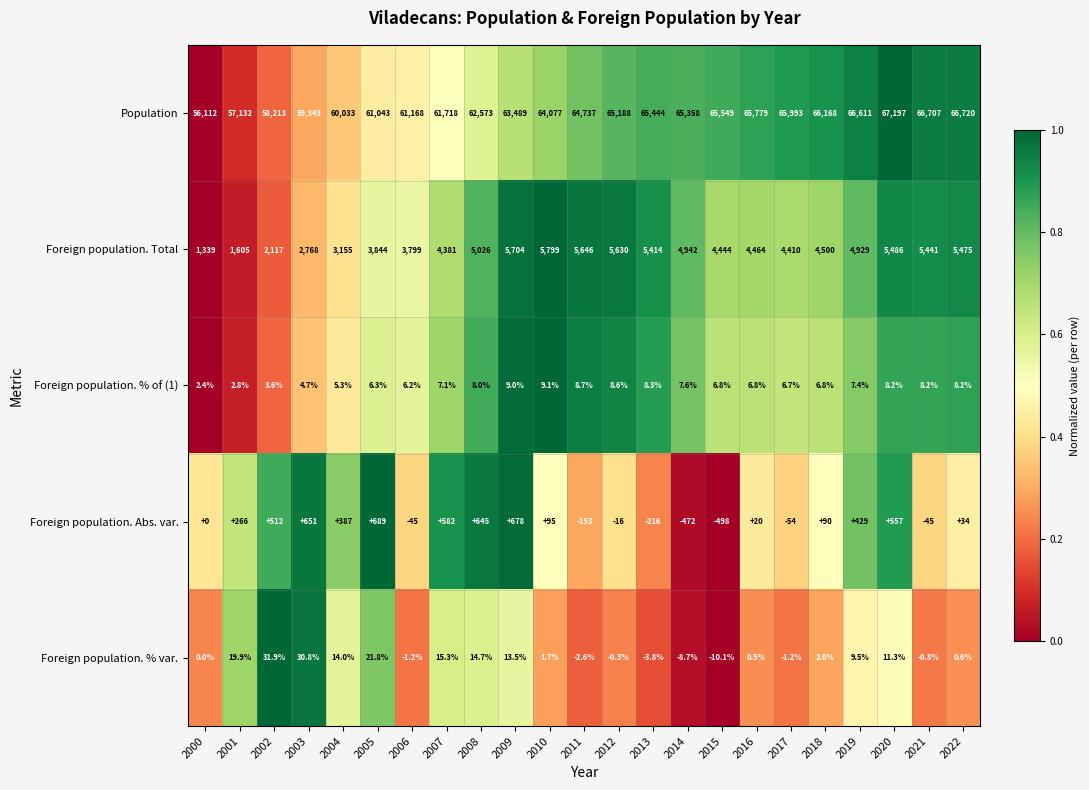

Rank the series at 2009 from lowest to highest value.

Foreign population. % of (1), Foreign population. % var., Foreign population. Abs. var., Foreign population. Total, Population